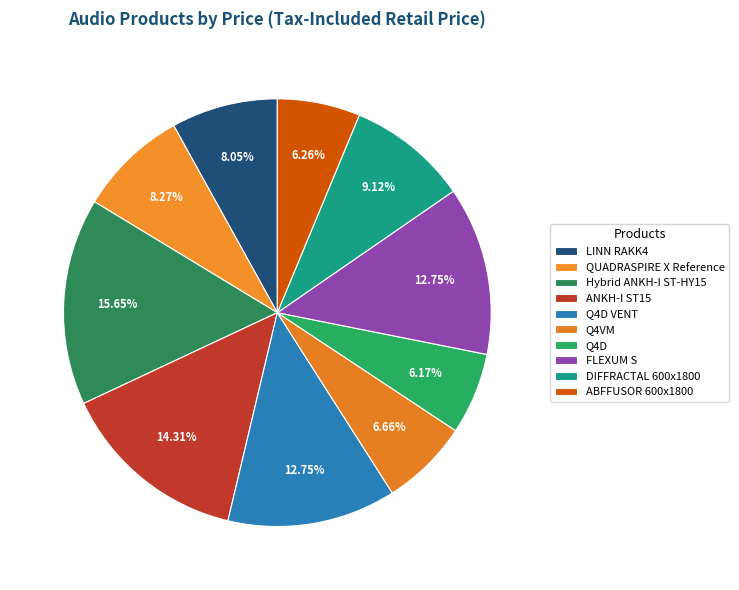

To the nearest percent, what percentage of the pie is Hybrid ANKH-I ST-HY15?

16%